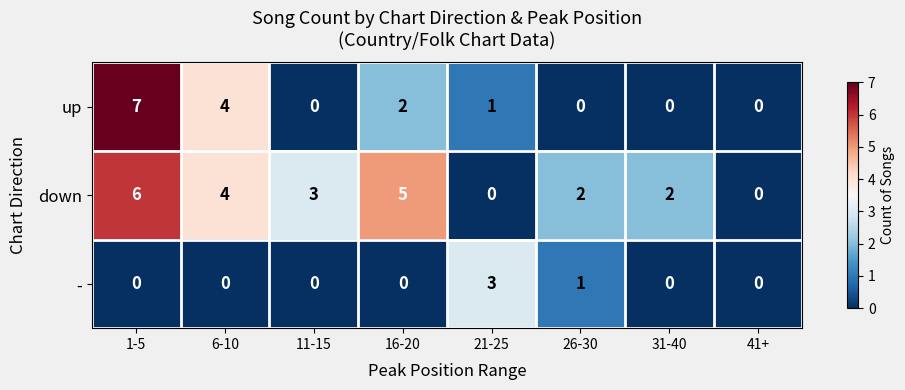

Rank the series by their maximum value, from lowest to highest.

-, down, up